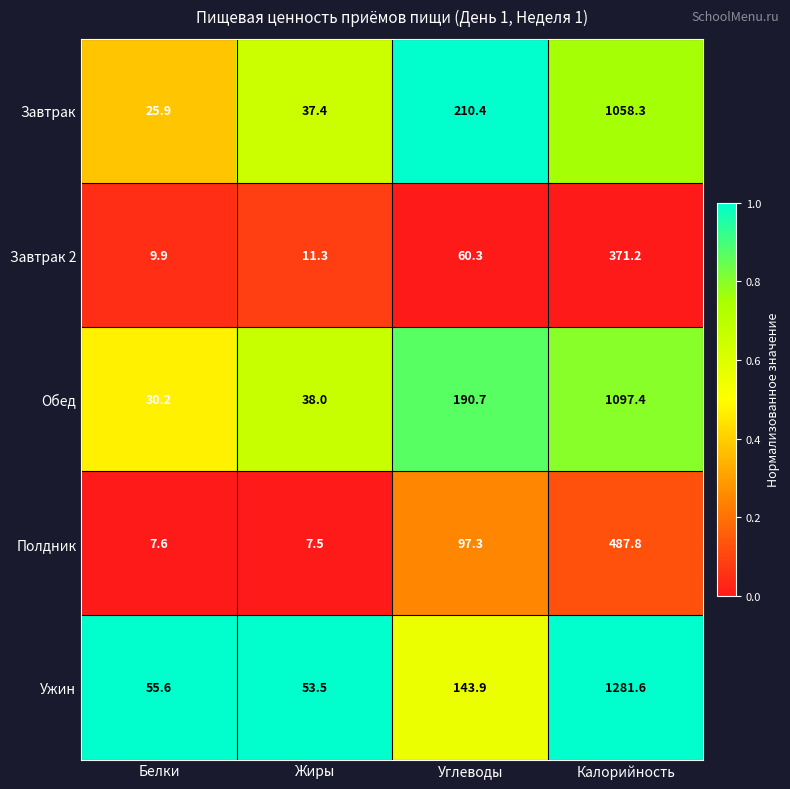

Between Белки and Жиры, which series saw the biggest shift?

Завтрак